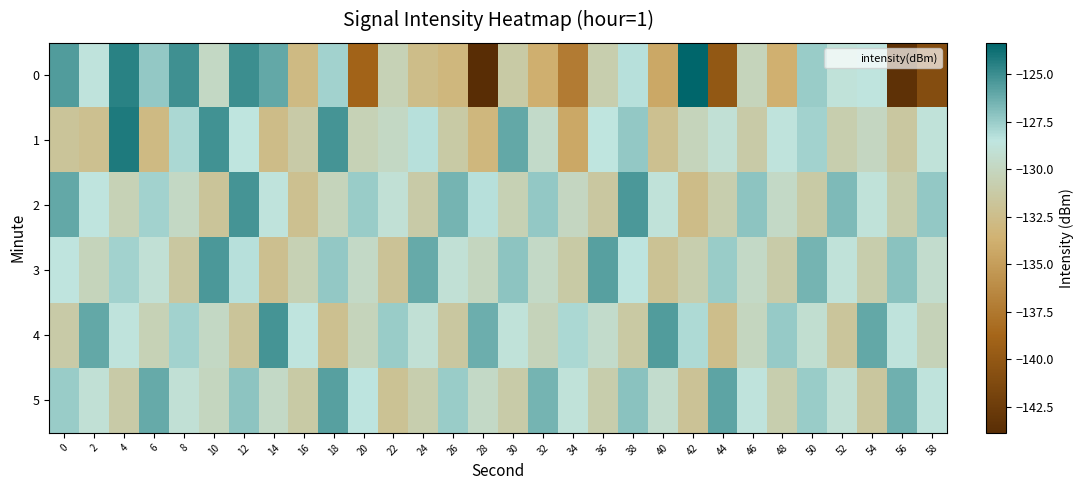

Reading left to right, extract all data points from this chart.

0: 0=-125.6	2=-128.7	4=-124.5	6=-127.3	8=-125.1	10=-129.8	12=-125.0	14=-126.0	16=-132.9	18=-127.7	20=-138.9	22=-130.4	24=-132.5	26=-133.1	28=-143.9	30=-131.2	32=-133.8	34=-137.3	36=-130.9	38=-128.3	40=-134.3	42=-123.4	44=-140.0	46=-130.2	48=-133.7	50=-127.5	52=-128.9	54=-128.6	56=-143.5	58=-140.9
1: 0=-131.8	2=-132.2	4=-124.2	6=-132.9	8=-128.0	10=-125.2	12=-128.5	14=-132.6	16=-131.1	18=-125.2	20=-130.4	22=-129.8	24=-128.3	26=-131.2	28=-133.1	30=-126.0	32=-129.6	34=-134.3	36=-128.5	38=-127.3	40=-132.2	42=-130.2	44=-129.0	46=-131.1	48=-128.7	50=-127.7	52=-130.9	54=-130.0	56=-131.5	58=-128.9
2: 0=-126.0	2=-128.6	4=-130.4	6=-127.7	8=-129.8	10=-131.8	12=-125.2	14=-128.7	16=-132.2	18=-130.2	20=-127.5	22=-129.0	24=-131.1	26=-126.5	28=-128.3	30=-130.6	32=-127.3	34=-130.0	36=-131.5	38=-125.4	40=-128.9	42=-132.6	44=-130.9	46=-127.2	48=-129.7	50=-131.3	52=-126.7	54=-128.9	56=-130.9	58=-127.4
3: 0=-128.6	2=-130.2	4=-127.7	6=-129.0	8=-131.5	10=-125.4	12=-128.3	14=-132.3	16=-130.6	18=-127.3	20=-129.7	22=-131.9	24=-126.1	26=-129.0	28=-130.0	30=-127.2	32=-129.7	34=-131.3	36=-125.7	38=-128.4	40=-132.1	42=-130.8	44=-127.5	46=-129.7	48=-131.1	50=-126.5	52=-128.8	54=-130.9	56=-127.1	58=-129.4
4: 0=-131.1	2=-126.0	4=-128.7	6=-130.4	8=-127.7	10=-129.8	12=-131.8	14=-125.2	16=-128.6	18=-132.2	20=-130.2	22=-127.5	24=-129.0	26=-131.5	28=-126.3	30=-128.9	32=-130.3	34=-128.0	36=-129.5	38=-131.3	40=-125.6	42=-128.1	44=-132.5	46=-130.1	48=-127.4	50=-129.3	52=-131.7	54=-126.1	56=-128.7	58=-130.4
5: 0=-127.5	2=-129.0	4=-131.1	6=-126.1	8=-129.0	10=-130.0	12=-127.2	14=-129.7	16=-131.3	18=-125.7	20=-128.4	22=-132.1	24=-130.8	26=-127.5	28=-129.7	30=-131.1	32=-126.5	34=-128.8	36=-130.9	38=-127.1	40=-129.4	42=-132.0	44=-125.9	46=-128.7	48=-130.8	50=-127.5	52=-129.0	54=-131.5	56=-126.4	58=-128.7